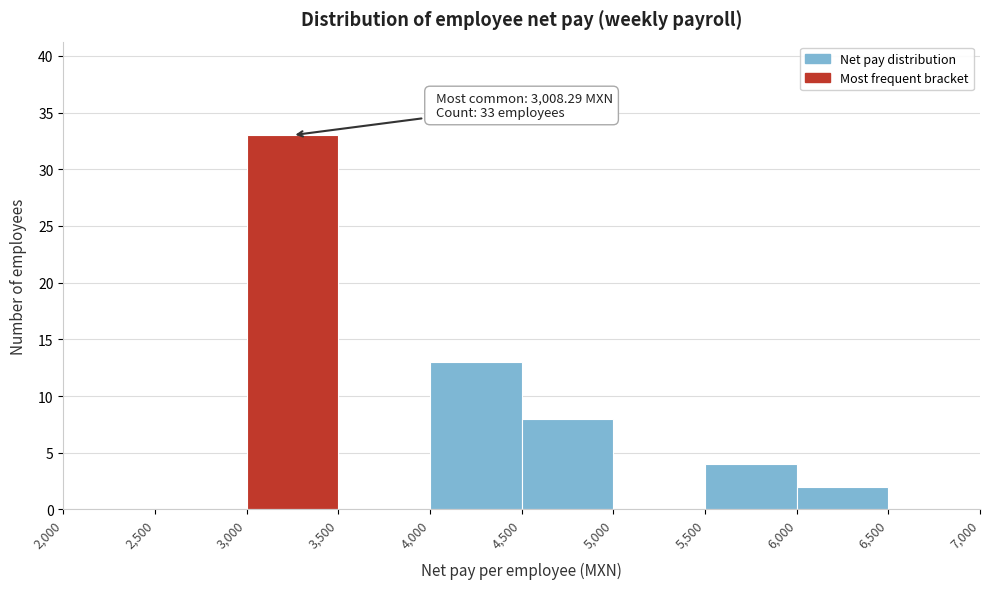

Which range on the x-axis has the tallest bar?

3,000 to 3,500